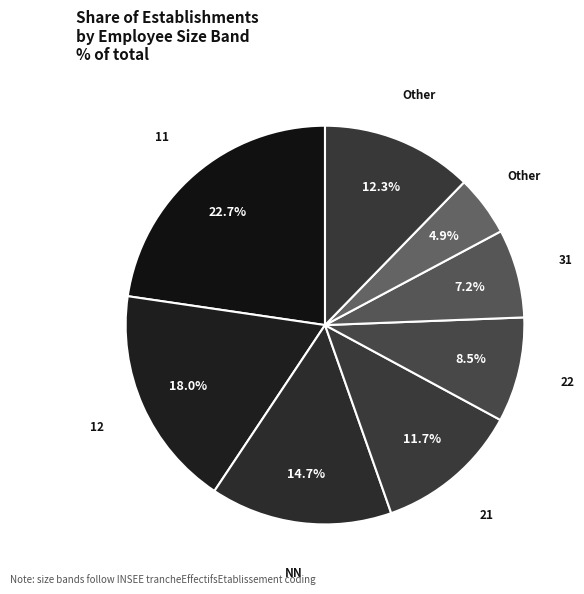

How many segments does this pie chart have?

8